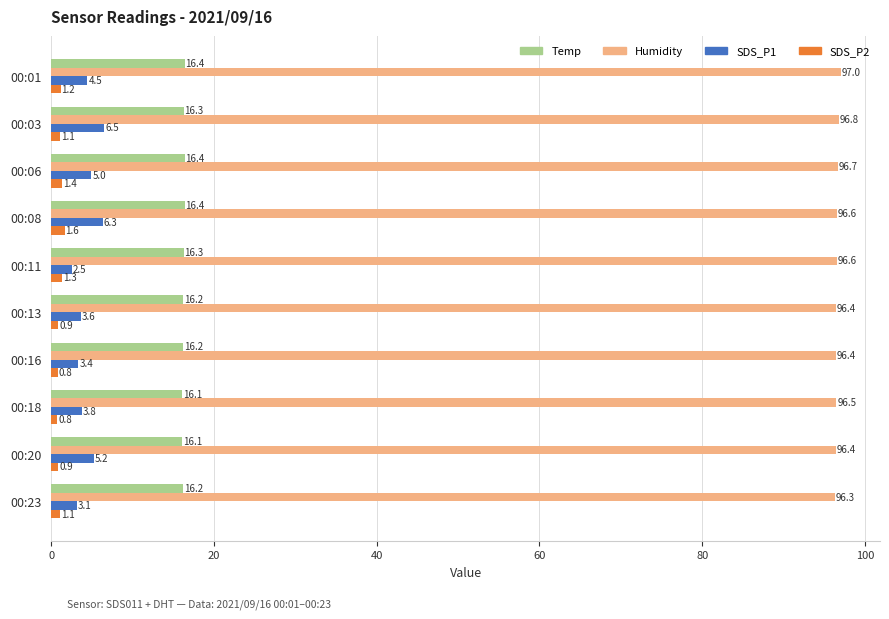

The SDS_P1 series shows 2.5 at 00:11. True or false?

True